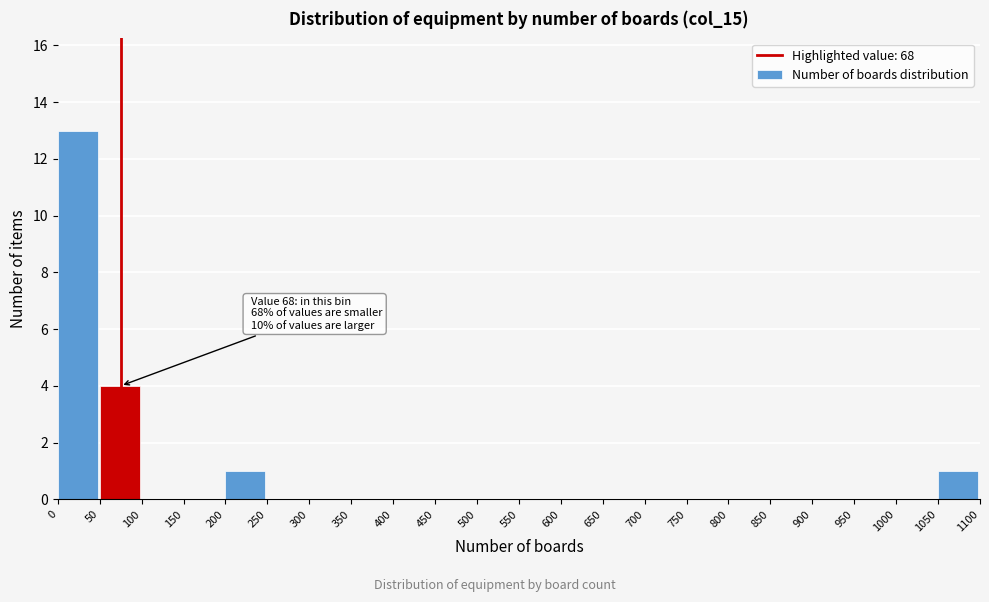

Which range on the x-axis has the tallest bar?

0 to 50